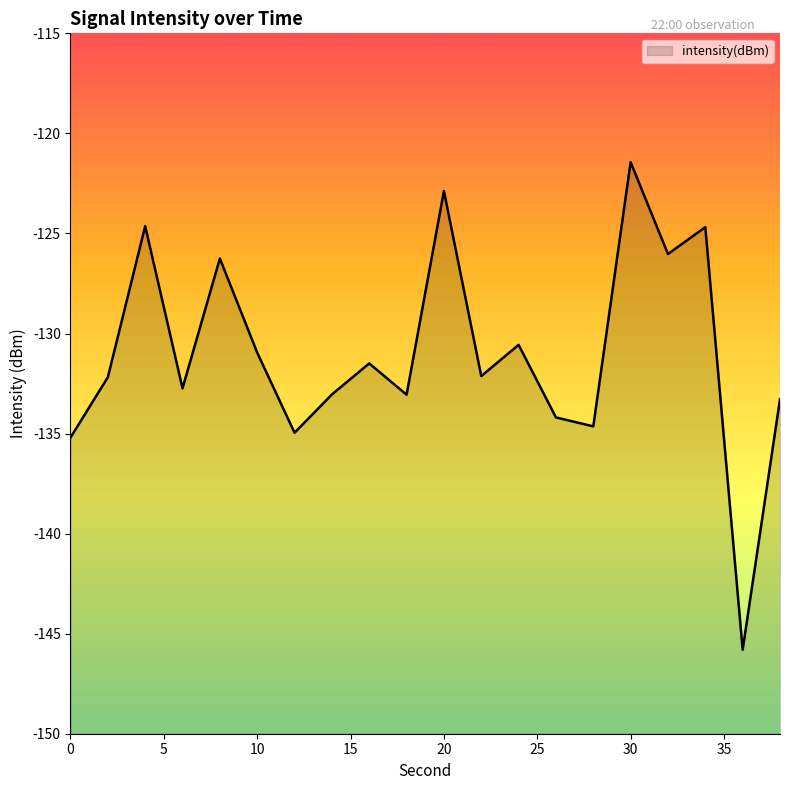

True or false: there are more than 2 points higher than both neighbors.

True